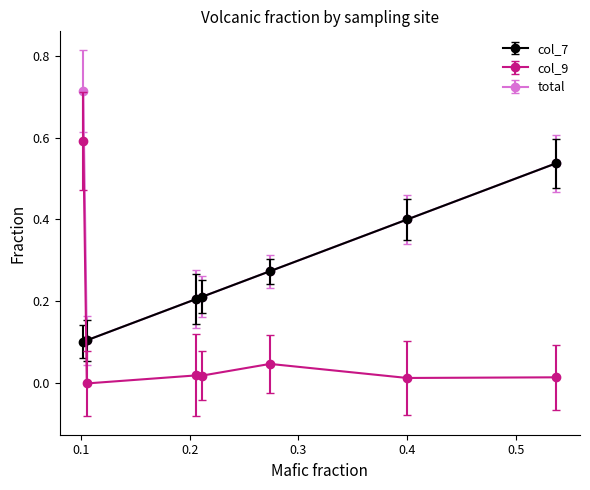

At how many categories does at least one series exceed 0?

7